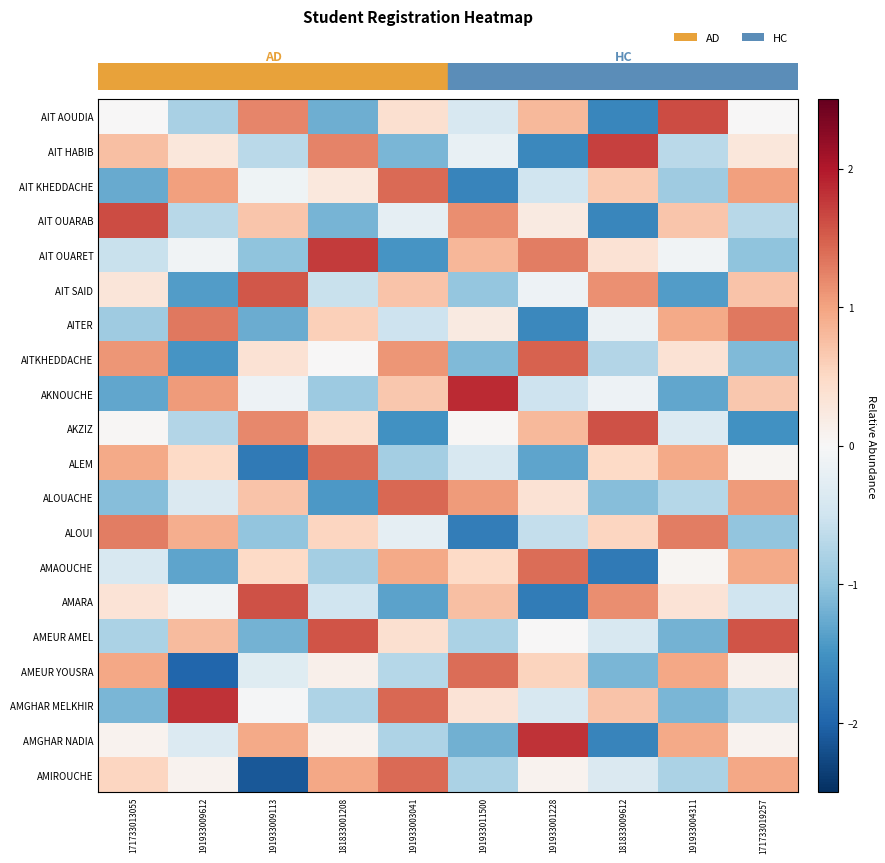

At how many categories does at least one series exceed -1?

10